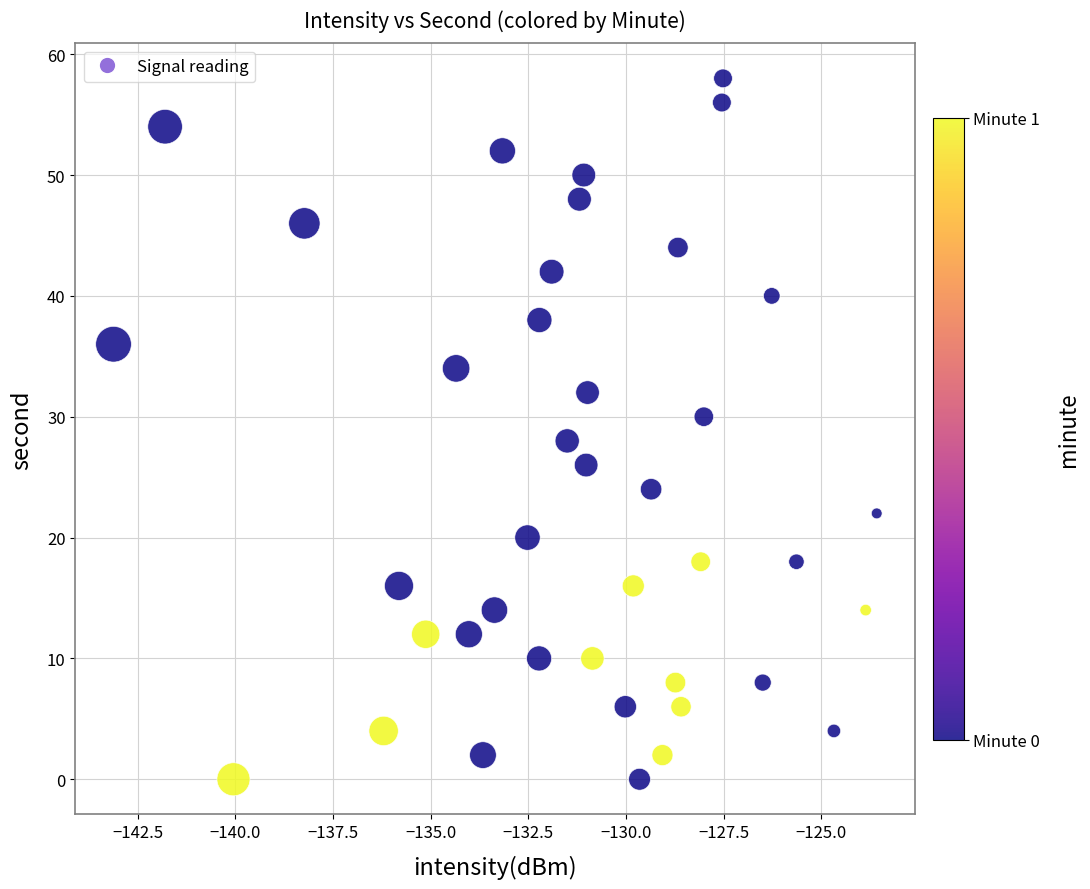

What is the range of Y values (max minus min)?

58